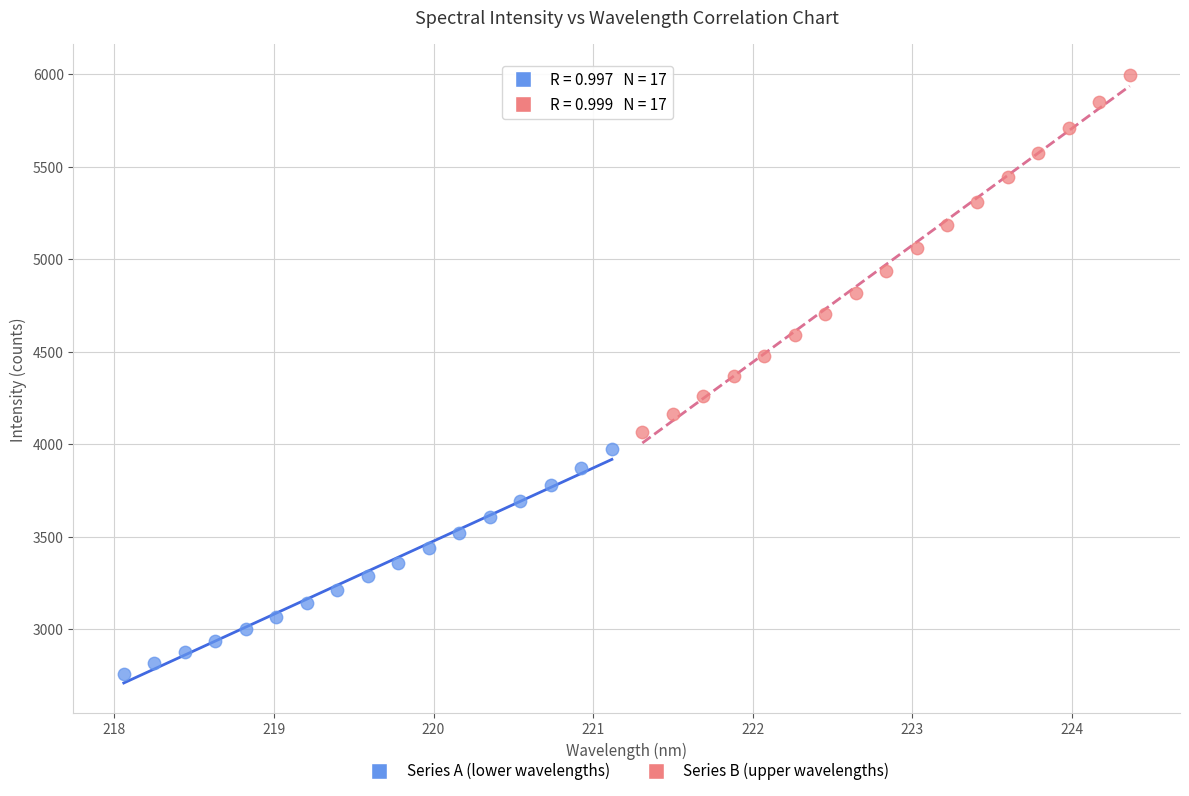

Which series reaches the maximum Y coordinate?

Series B (upper wavelengths)